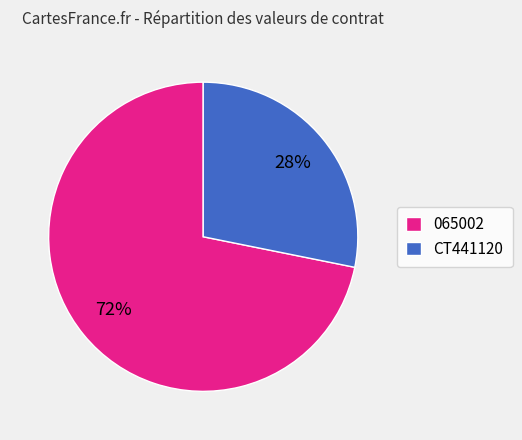

How many slices are in this pie chart?

2